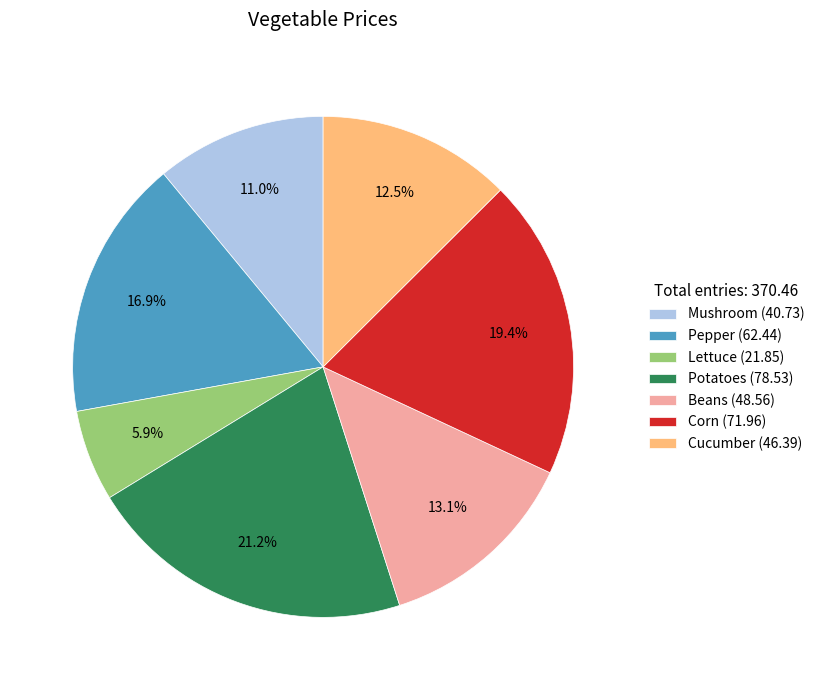

Is there a majority slice in this chart?

No